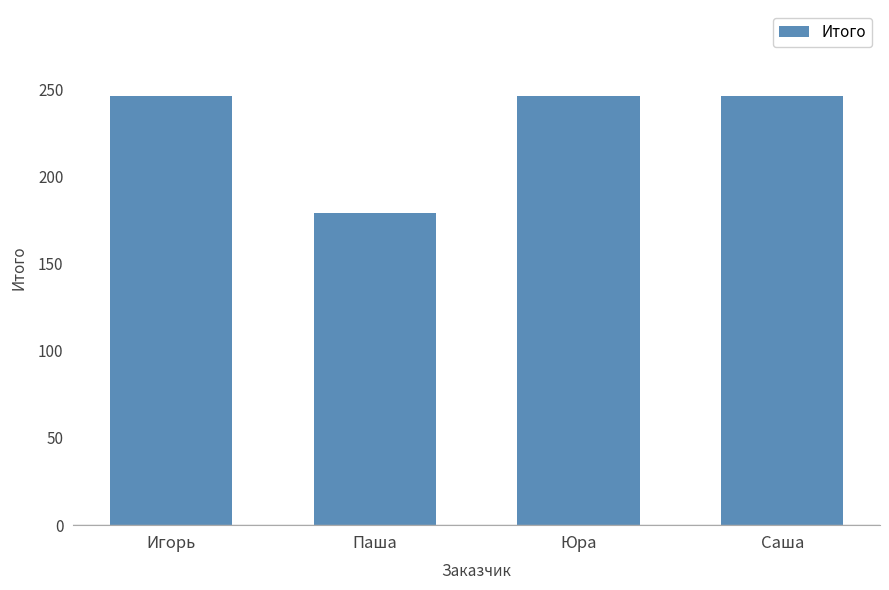

The value at Паша is 179.0. True or false?

True